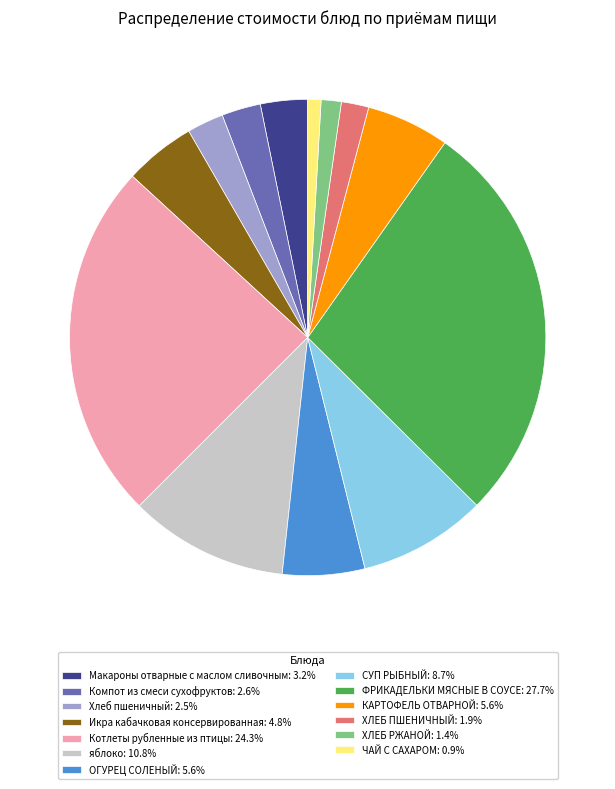

How many slices are in this pie chart?

13